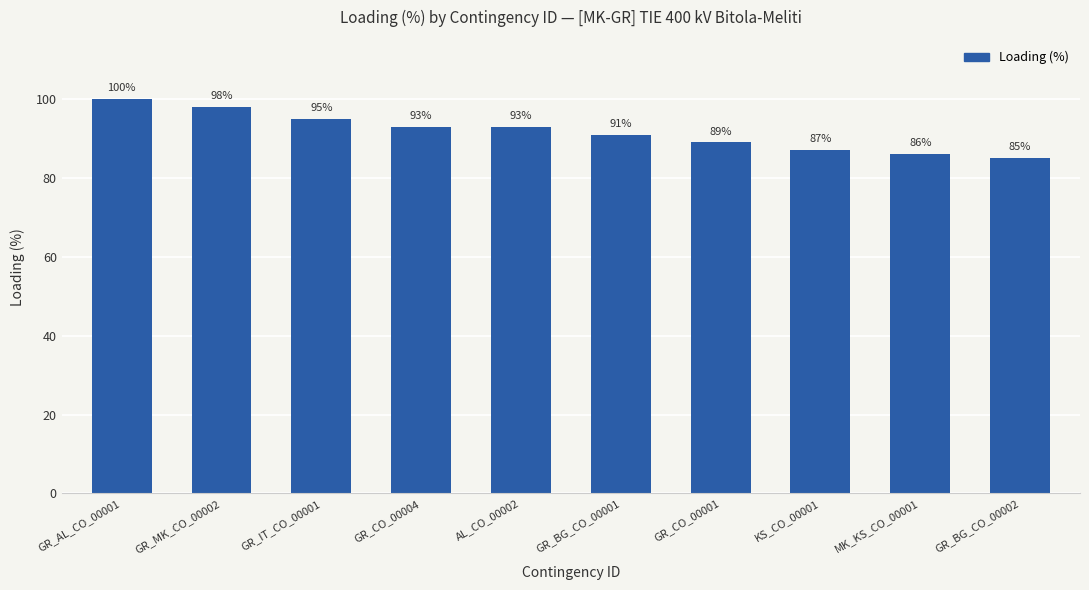

Reading right to left, transcribe all the data shown in this chart.

GR_BG_CO_00002=85	MK_KS_CO_00001=86	KS_CO_00001=87	GR_CO_00001=89	GR_BG_CO_00001=91	AL_CO_00002=93	GR_CO_00004=93	GR_IT_CO_00001=95	GR_MK_CO_00002=98	GR_AL_CO_00001=100